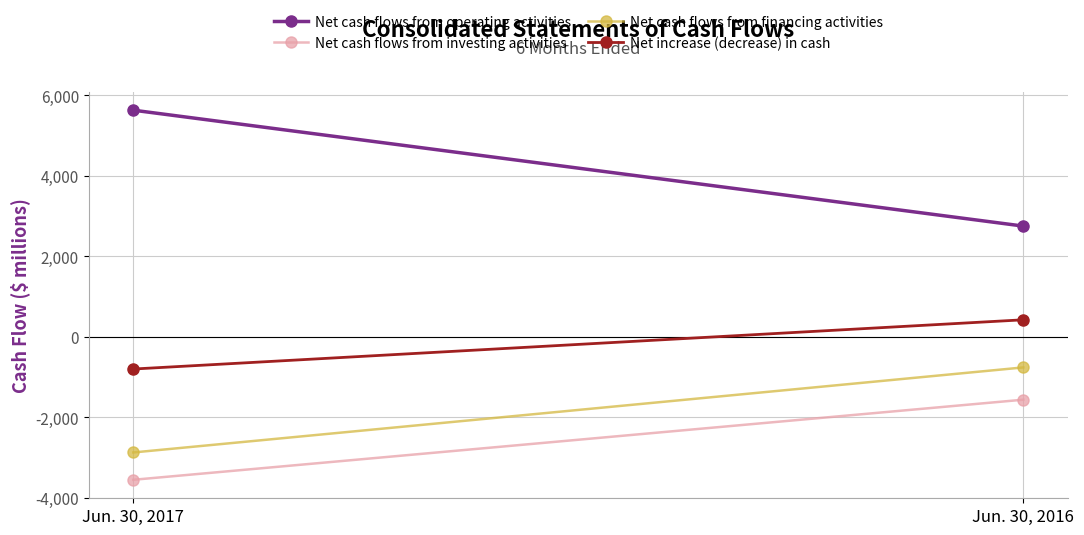

What is the difference between the maximum and minimum values in the Net cash flows from operating activities series?

2880